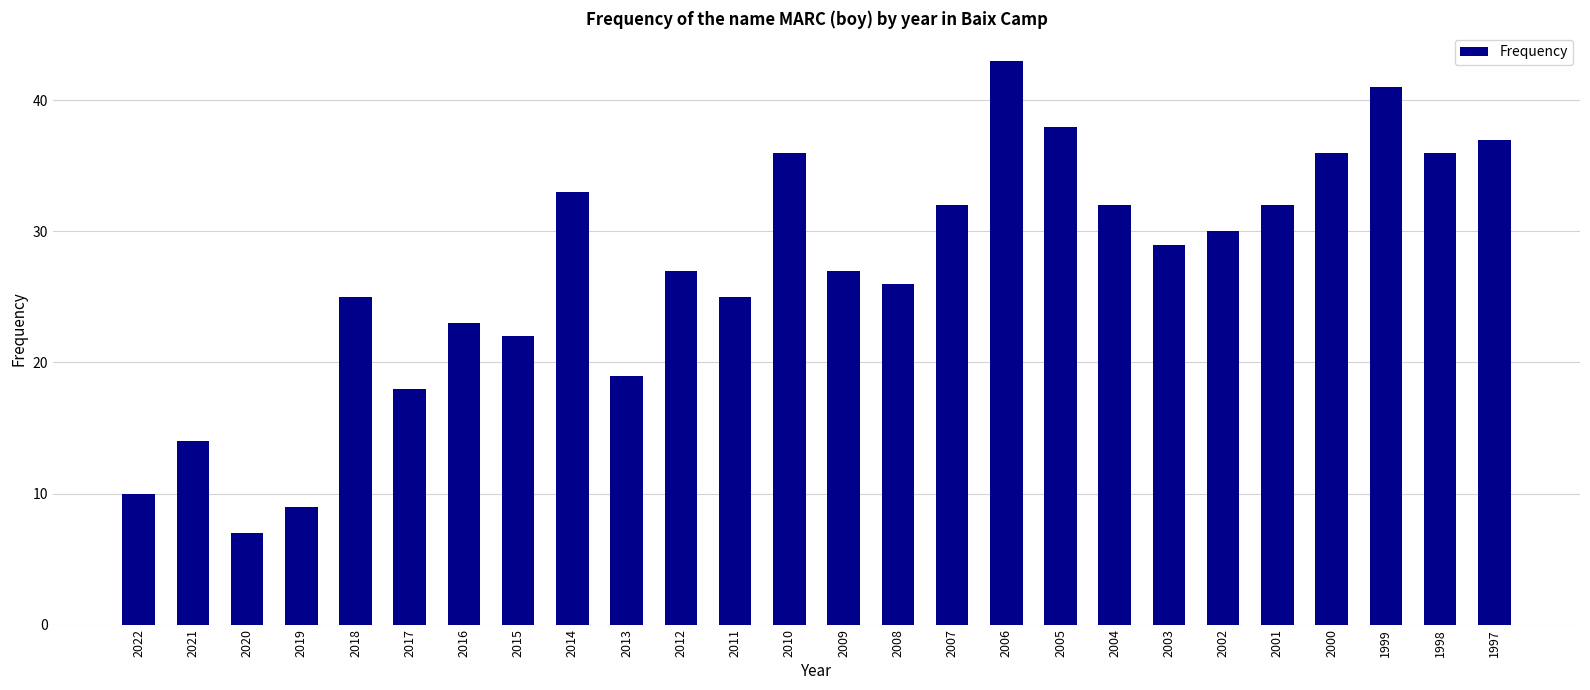

What is the change in value from 2017 to 2011?

+7